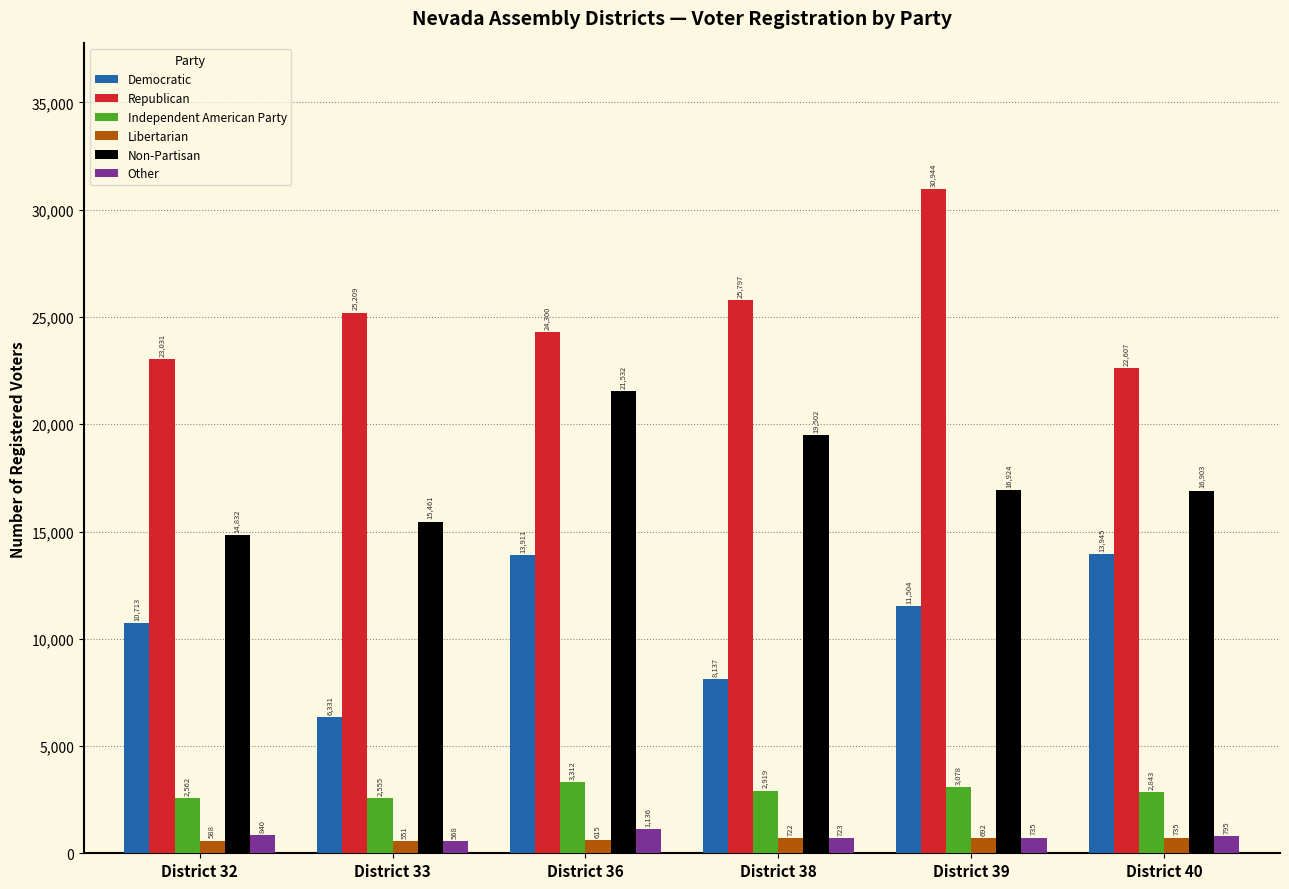

At which category is the sum across all series the highest?

District 36